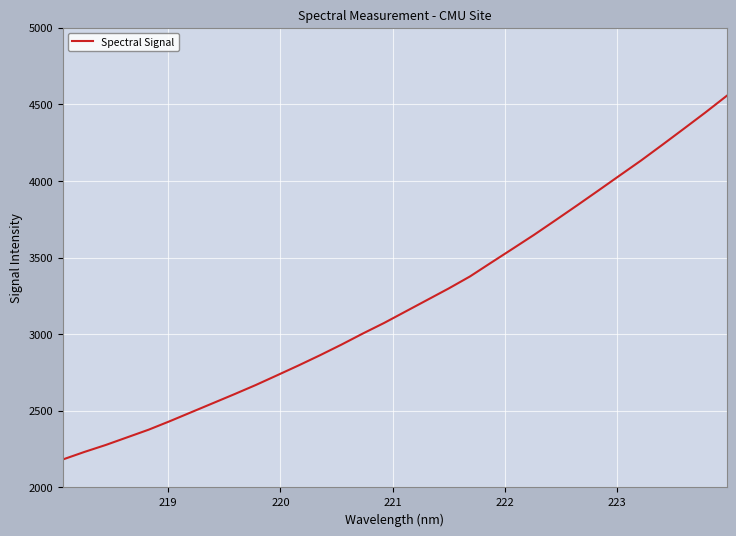

What is the maximum value shown in the chart?

4555.0